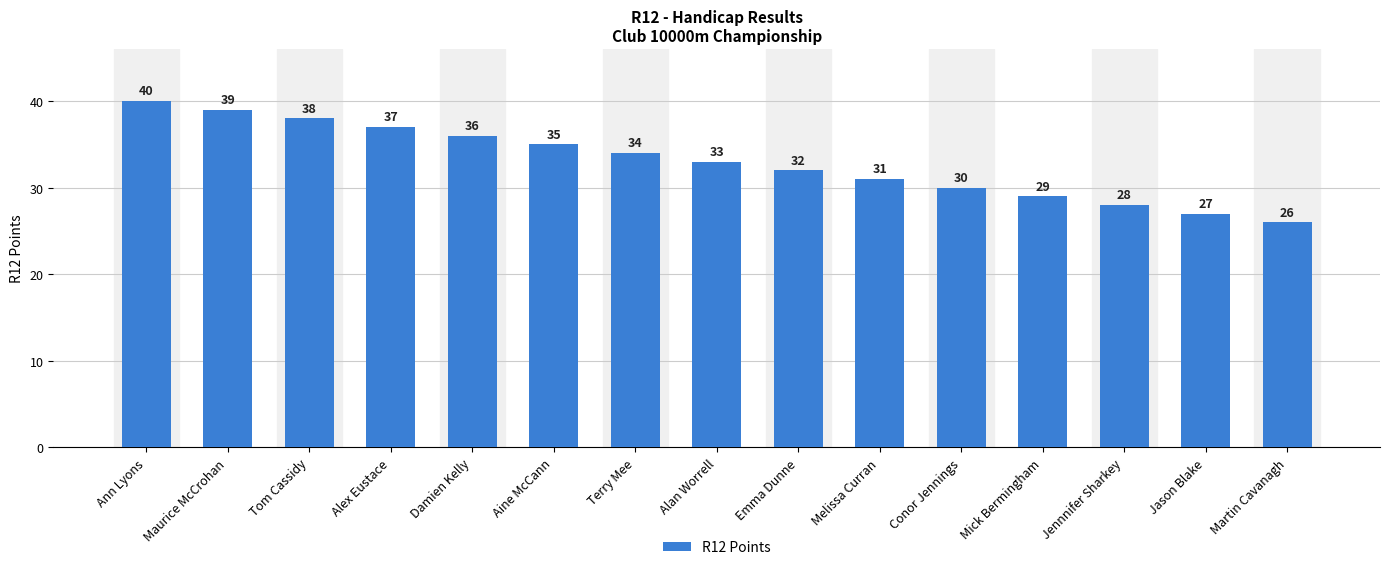

What is the label of the 12th bar from the right?

Alex Eustace